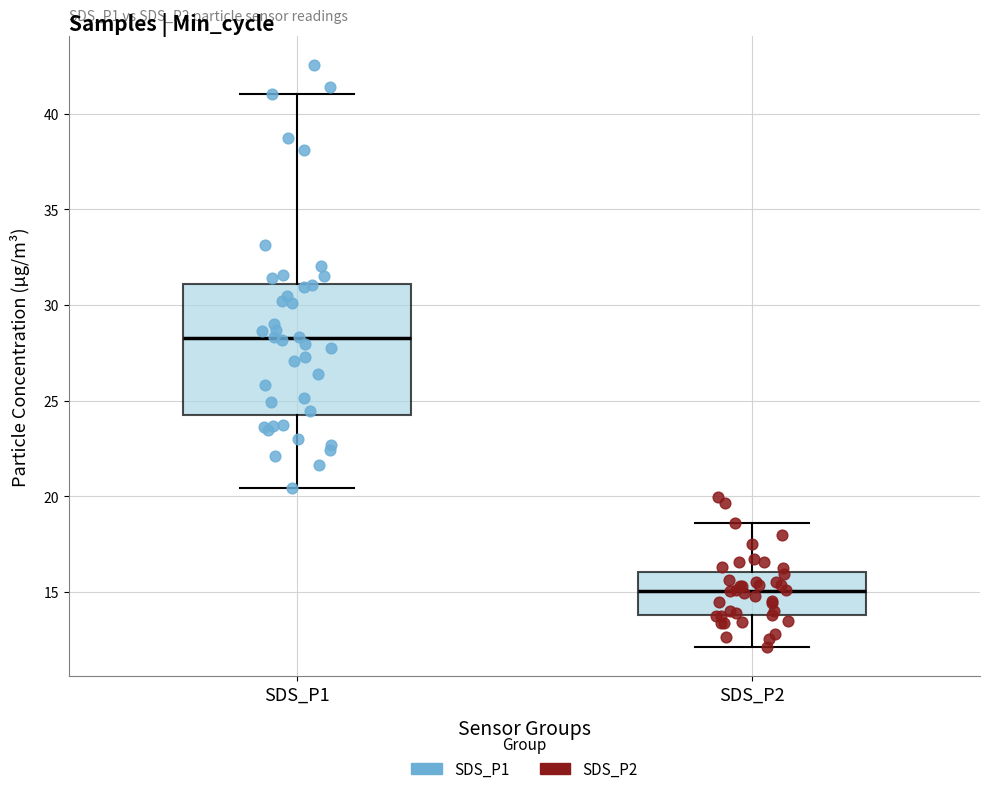

Which box is the tallest, from its lower edge to its upper edge?

SDS_P1